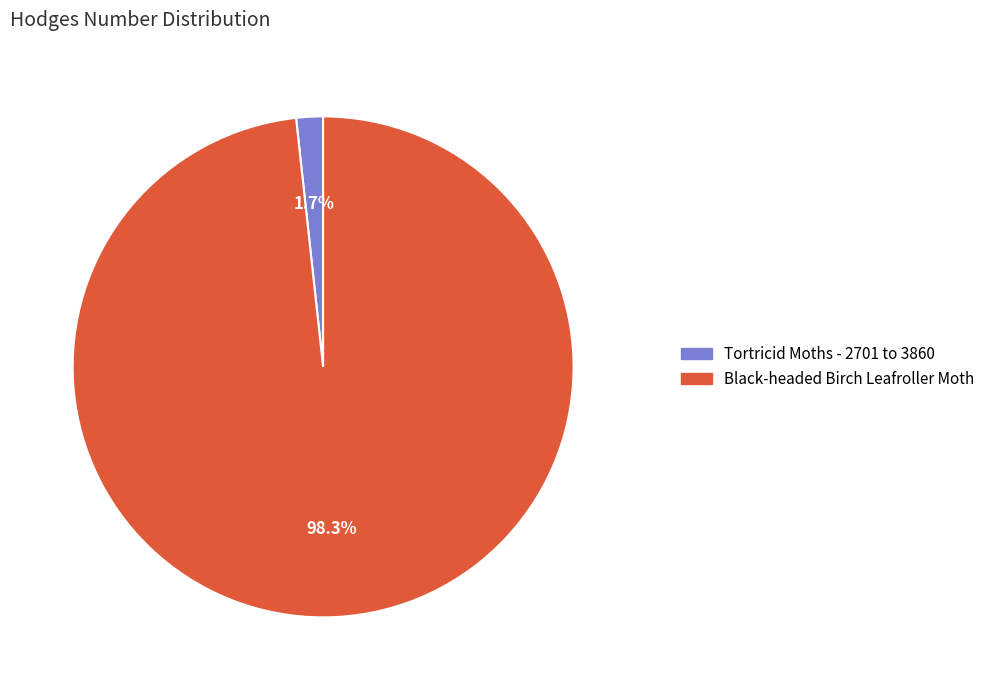

Which category accounts for the majority?

Black-headed Birch Leafroller Moth